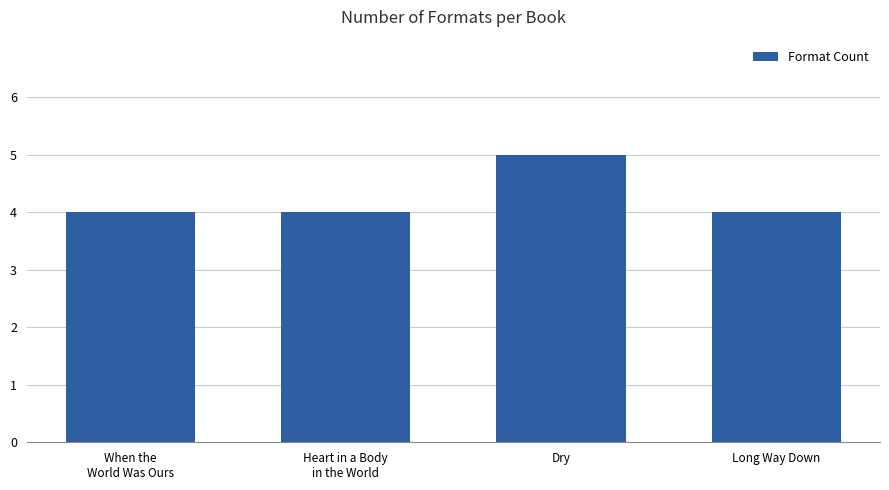

Is it true that the value at Heart in a Body
in the World is 2?

False